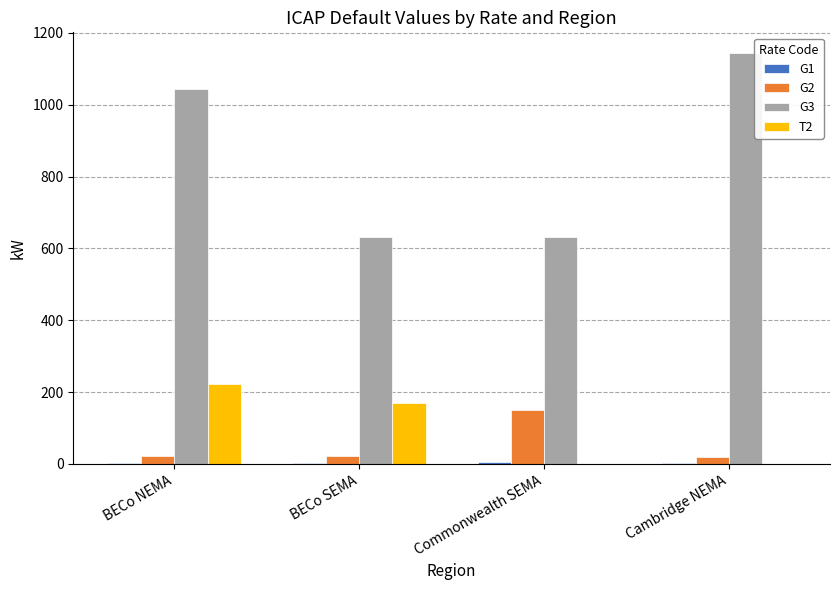

At which category does the chart reach its peak across all series?

Cambridge NEMA